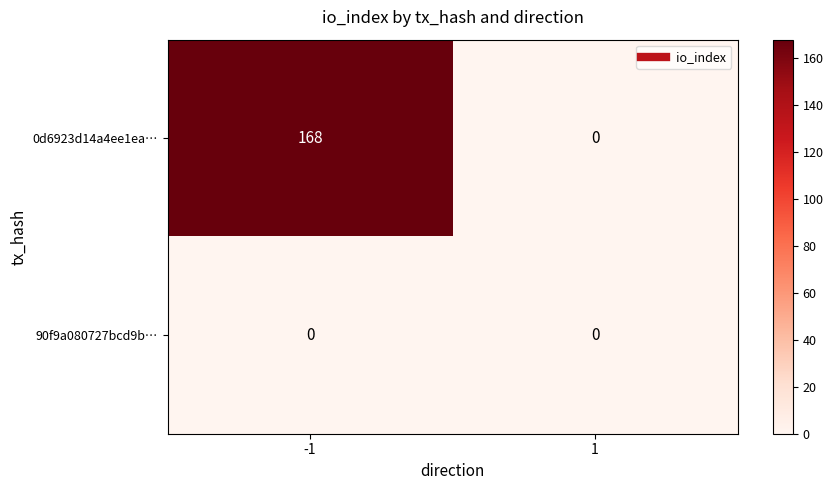

List the labels in order of 0d6923d14a4ee1ea… value, smallest first.

1, -1